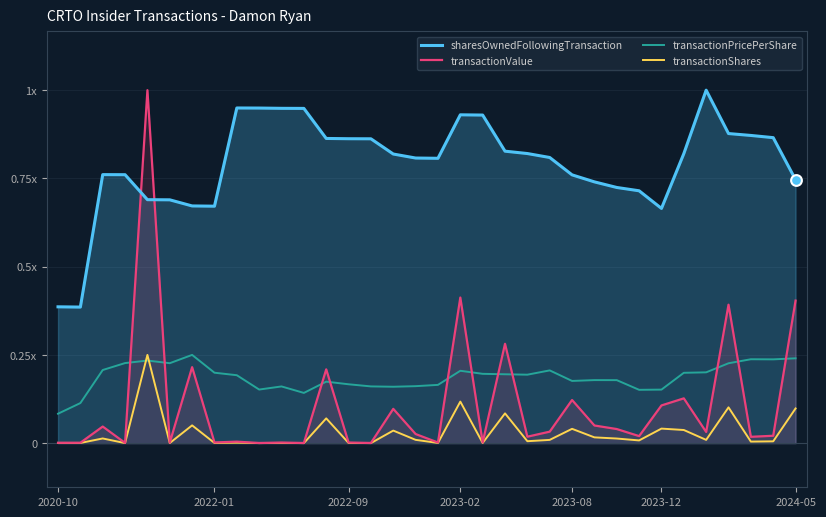

Which series reaches the maximum Y coordinate?

sharesOwnedFollowingTransaction